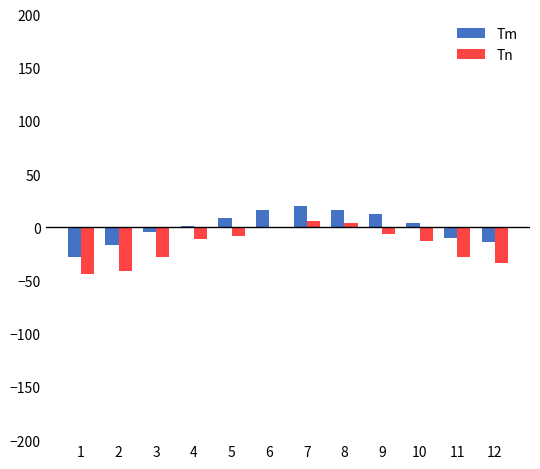

What is the difference between the Tn values at 10 and 12?

20.0